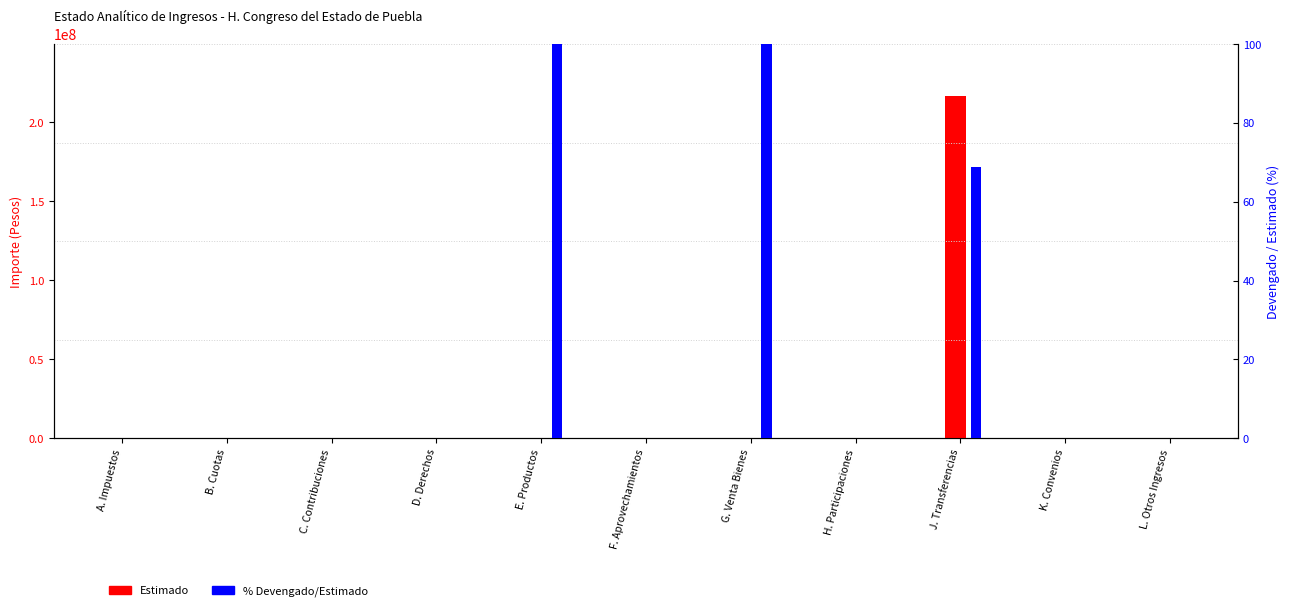

How many groups of bars are there?

11